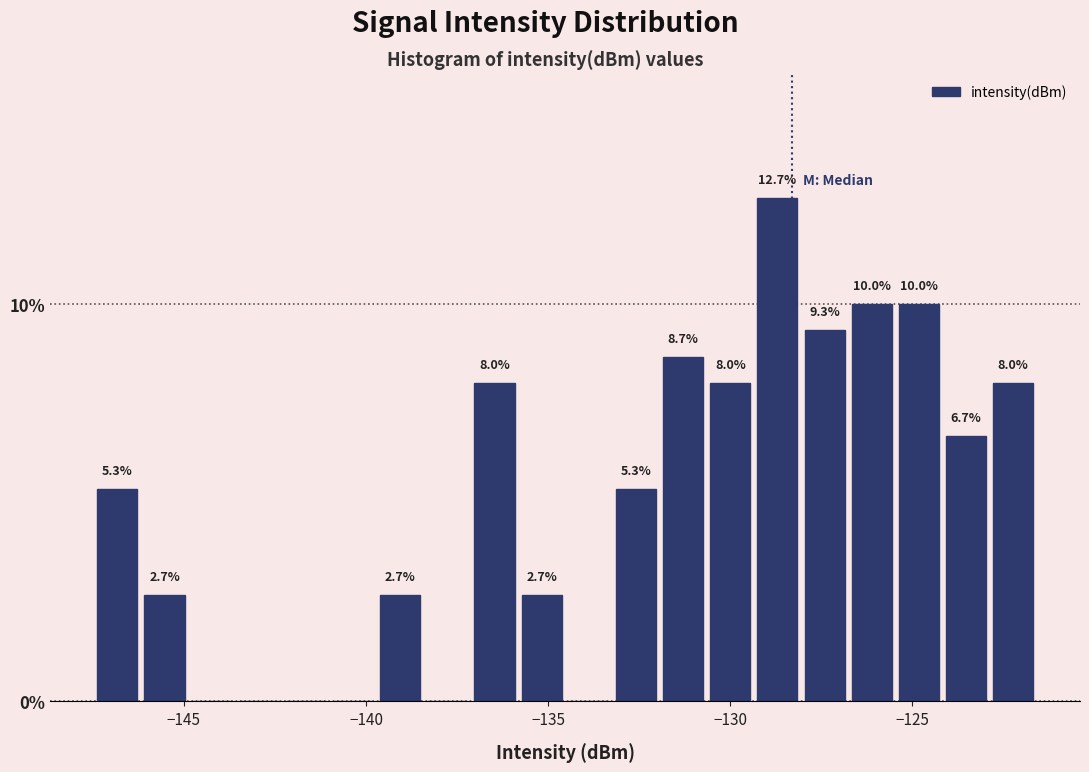

Around what value on the x-axis is the tallest bar? Give the approximate position of its centre, as read against the axis.

-128.5